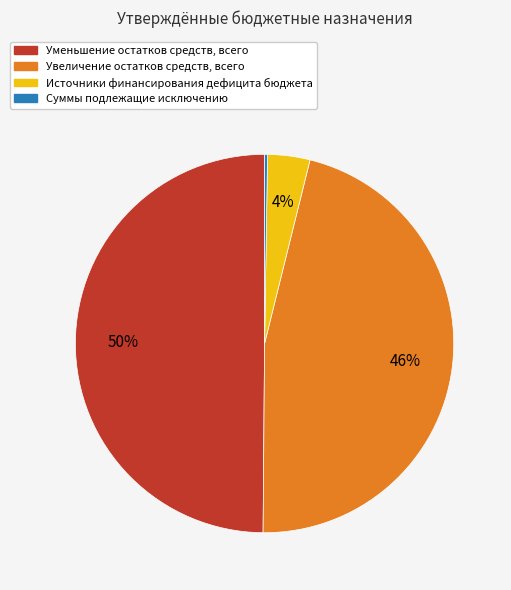

Between Уменьшение остатков средств, всего and Увеличение остатков средств, всего, which is larger?

Уменьшение остатков средств, всего